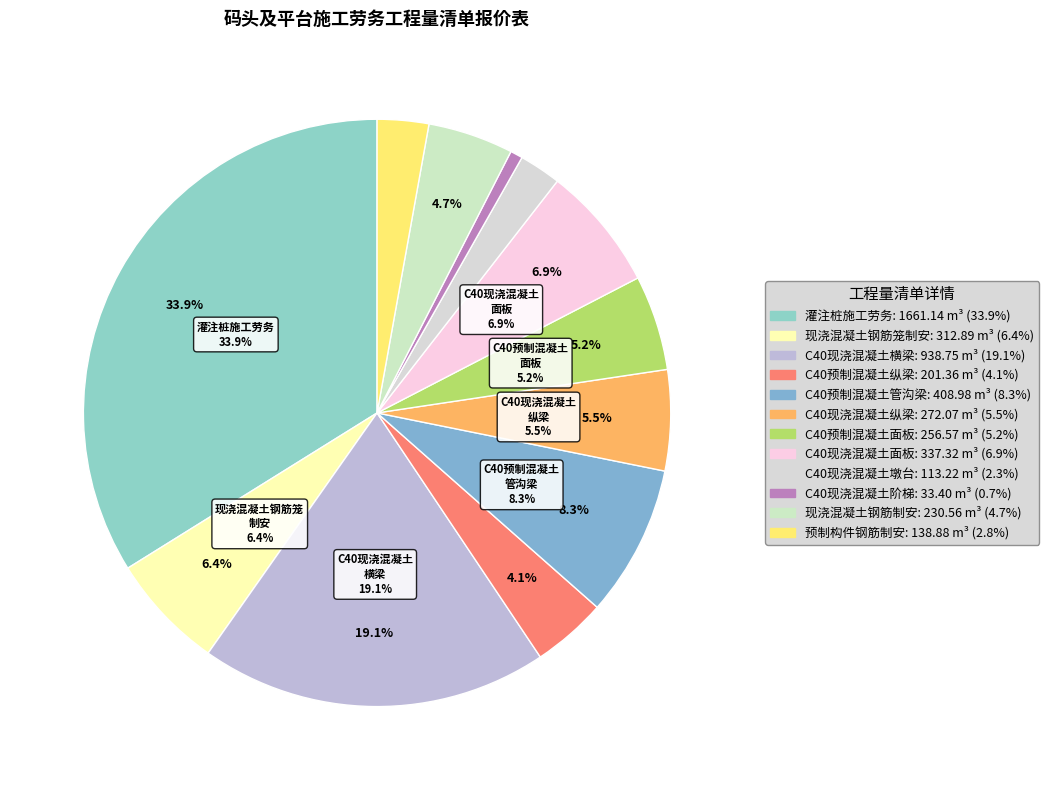

To the nearest percent, what percentage of the pie is C40现浇混凝土横梁?

19%